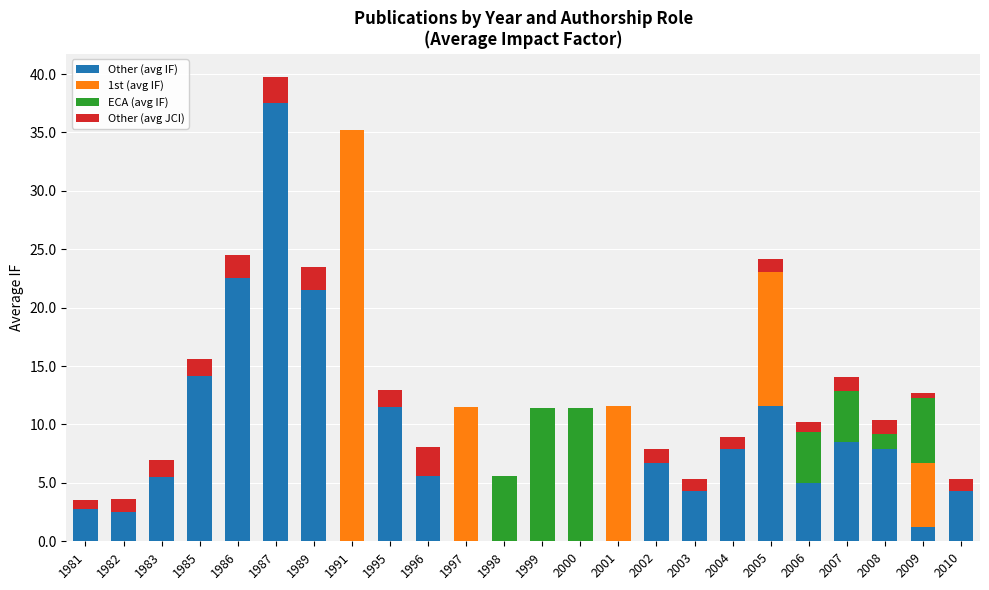

At which label does Other (avg IF) reach its peak?

1987